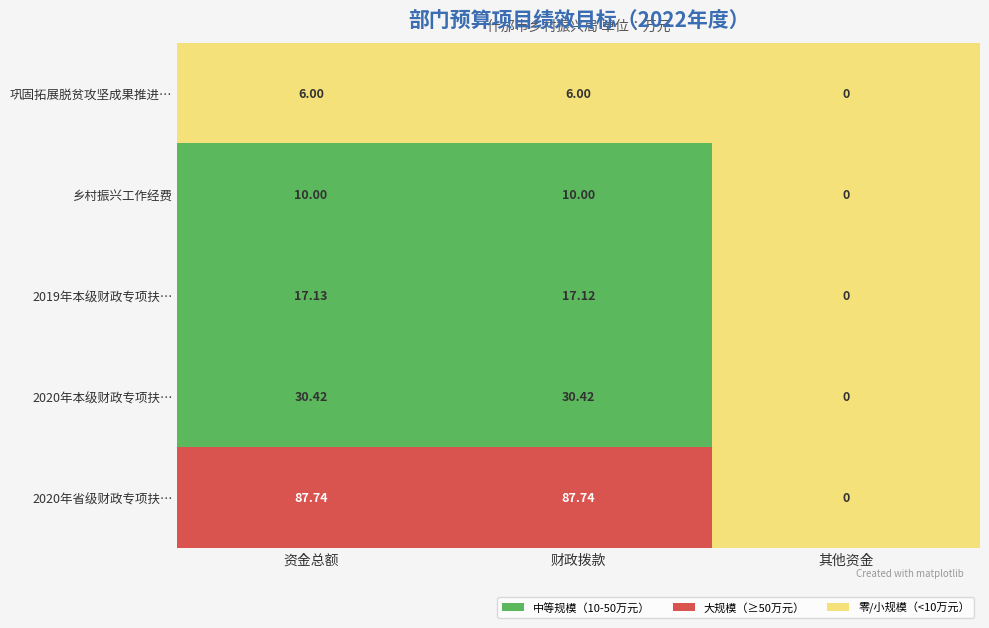

How many categories are shown in the chart?

3